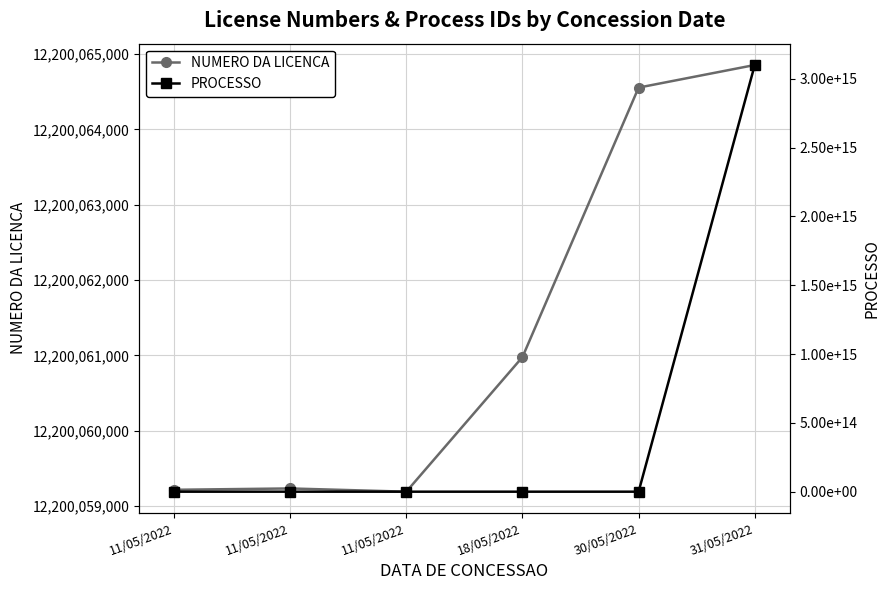

List the series in order of their peak value, highest first.

PROCESSO, NUMERO DA LICENCA